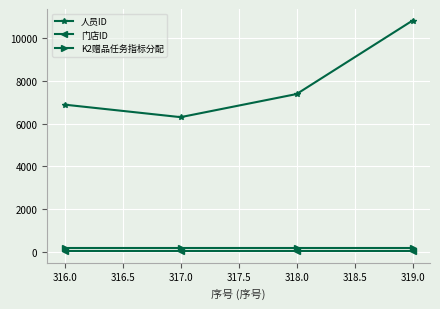

Which category has the highest value across all series?

319.0